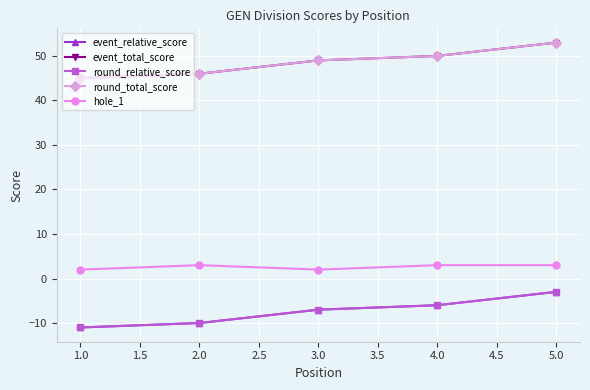

Is this an area chart (filled region under the line)?

No